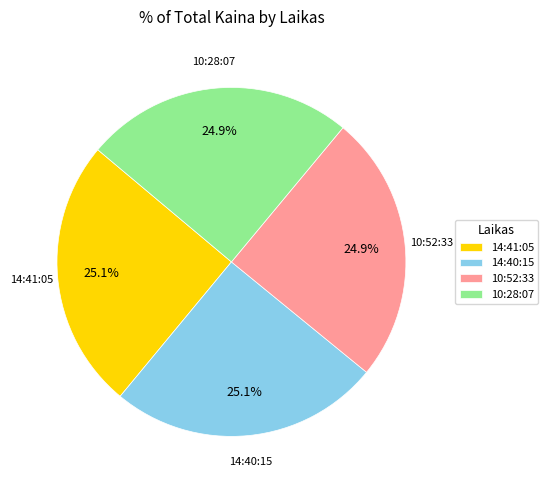

What is the total percentage of 14:40:15 and 10:52:33?

50.0%